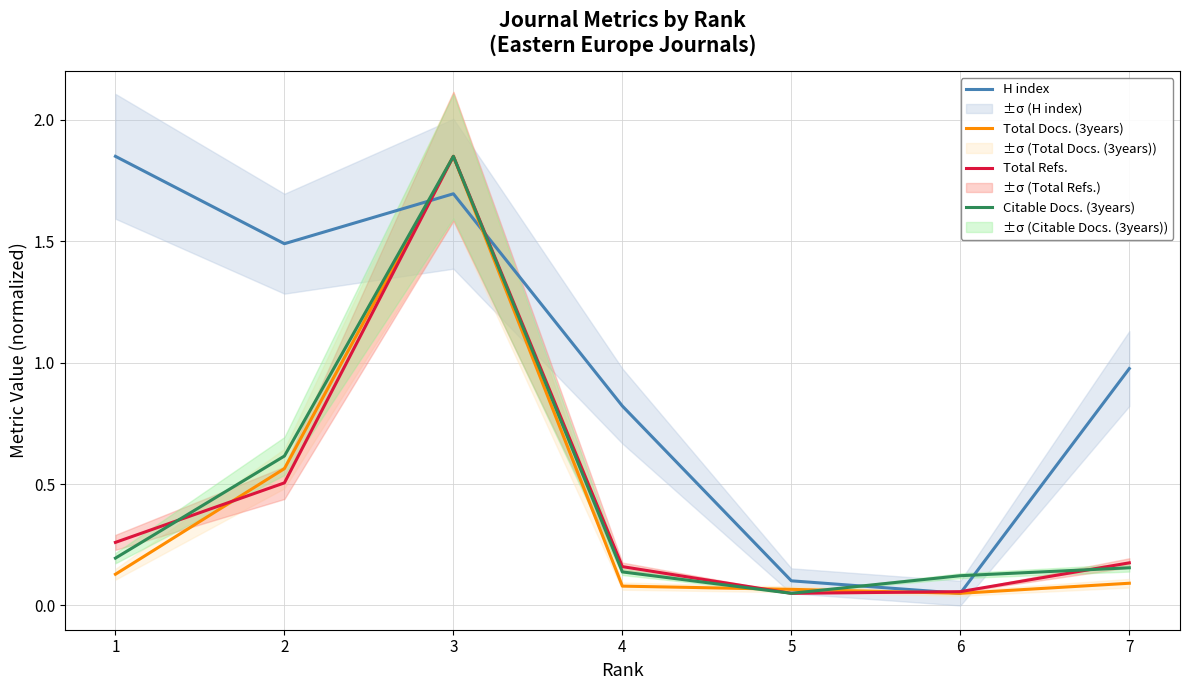

Rank the series by their maximum value, from highest to lowest.

H index, Total Docs. (3years), Total Refs., Citable Docs. (3years)